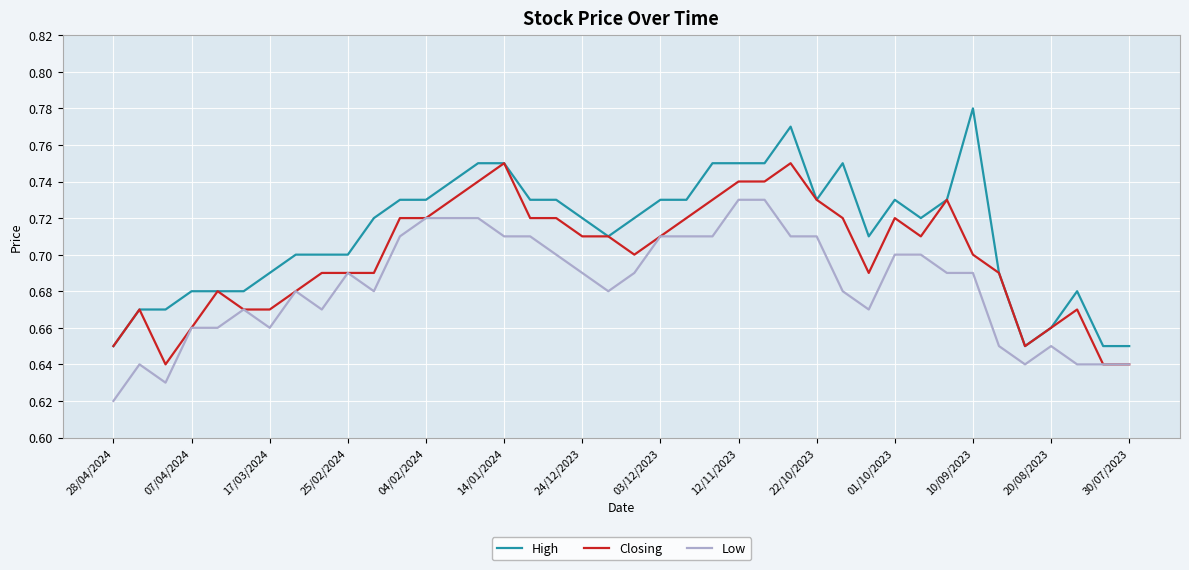

Which series has the widest spread of values?

High